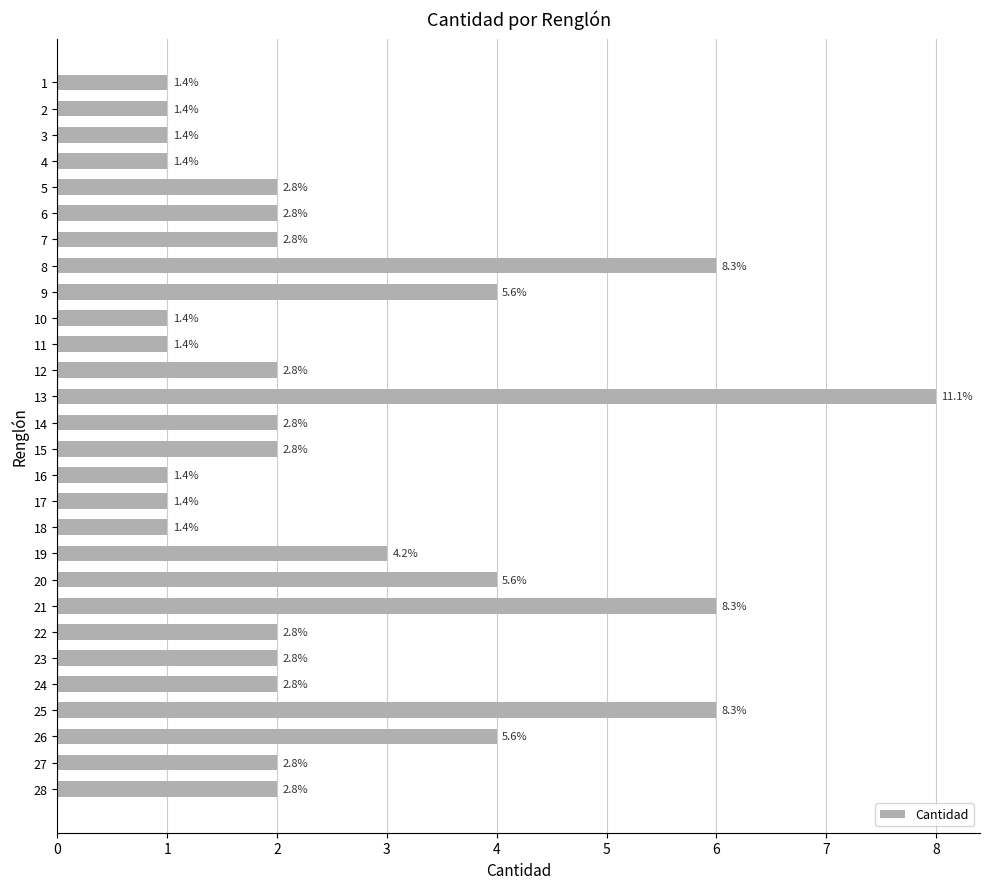

Does the chart contain any negative values?

No